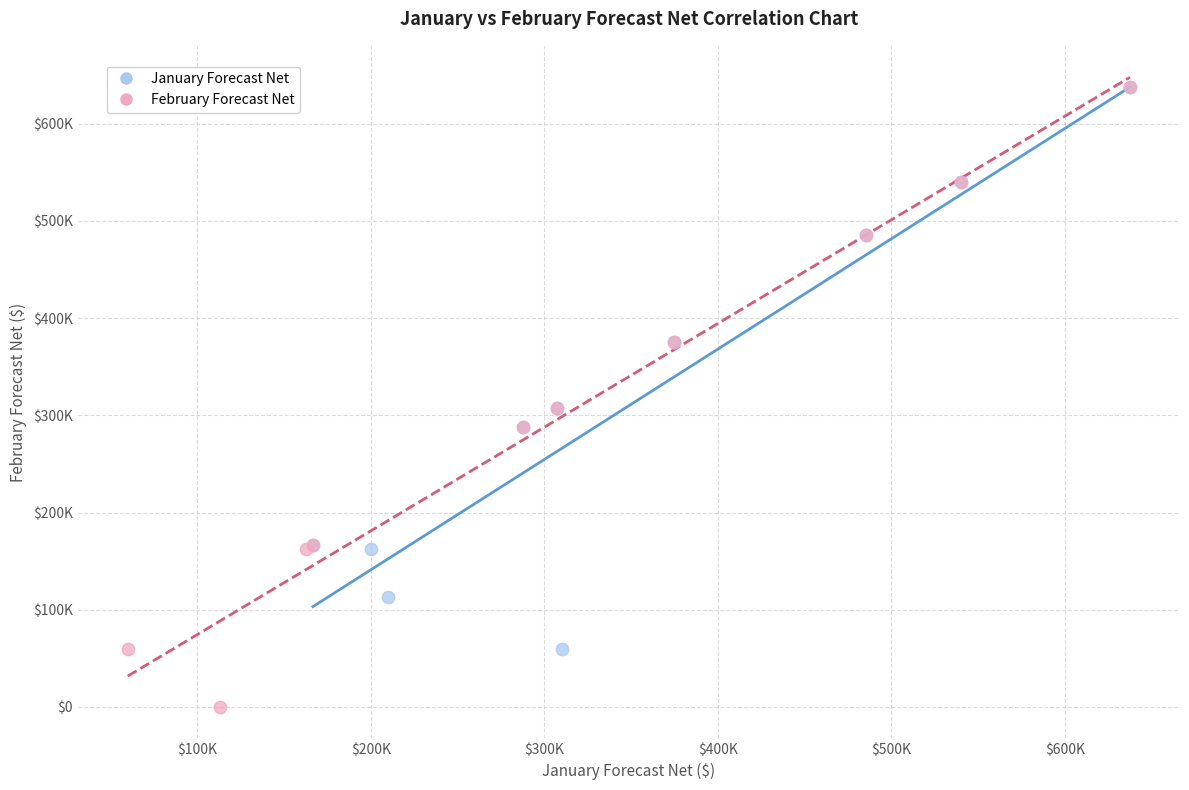

Which series contains the lowest Y value?

February Forecast Net